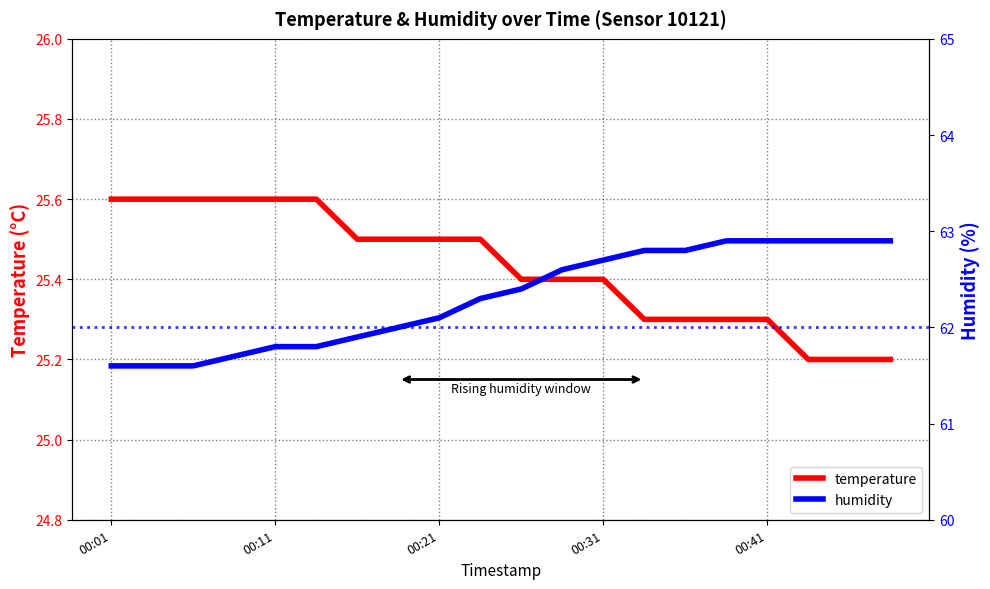

Count the number of data series in this chart.

2